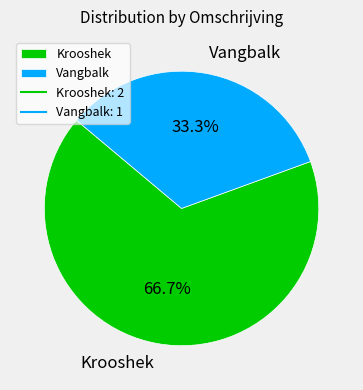

To the nearest percent, what is the combined percentage of Krooshek and Vangbalk?

100%